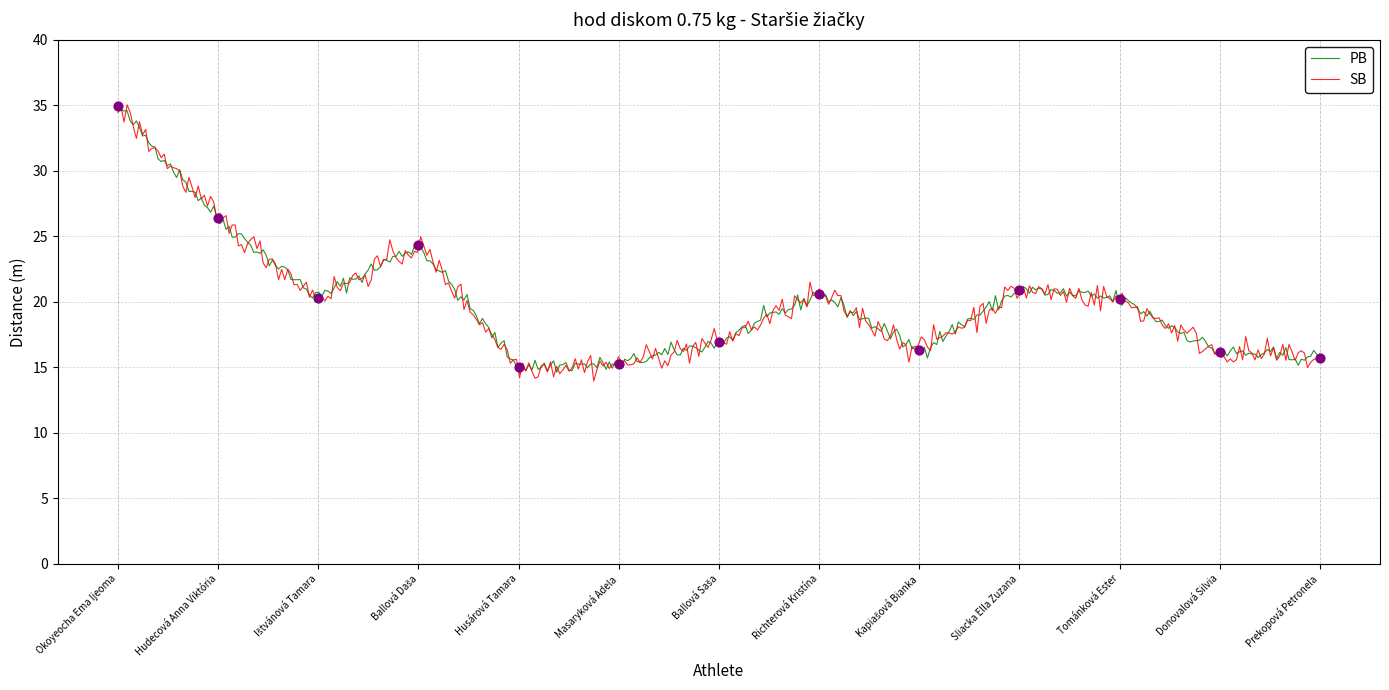

What is the total value across all series at Donovalová Silvia?

32.3